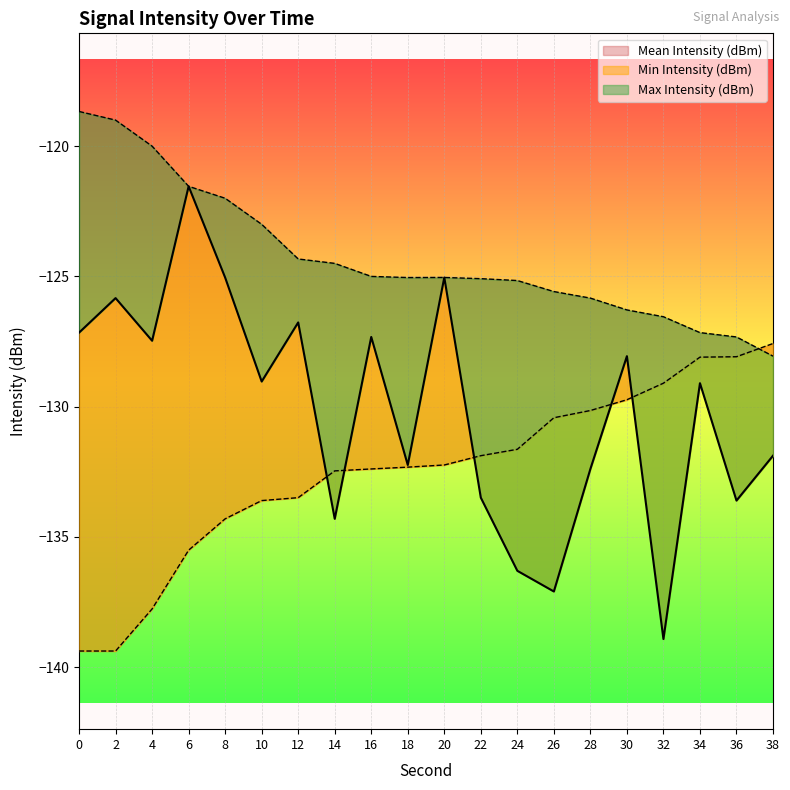

Read the Min Intensity (dBm) value at 8.

-134.3